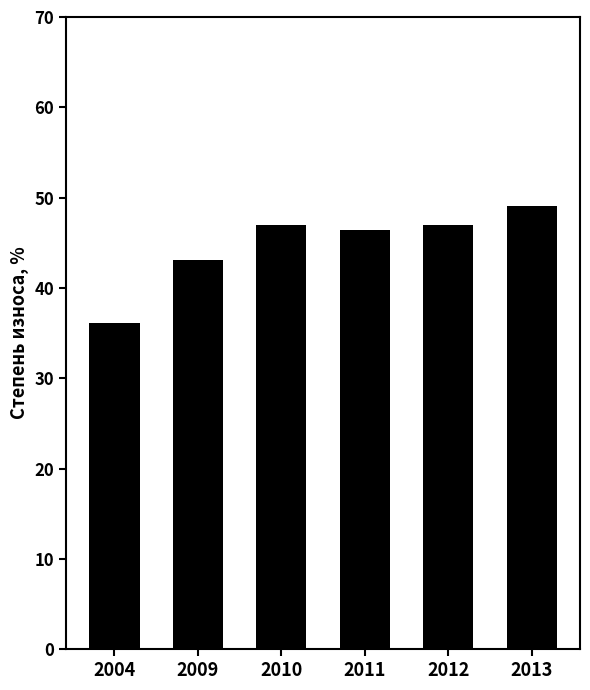

What is the approximate value at 2009?

43.1